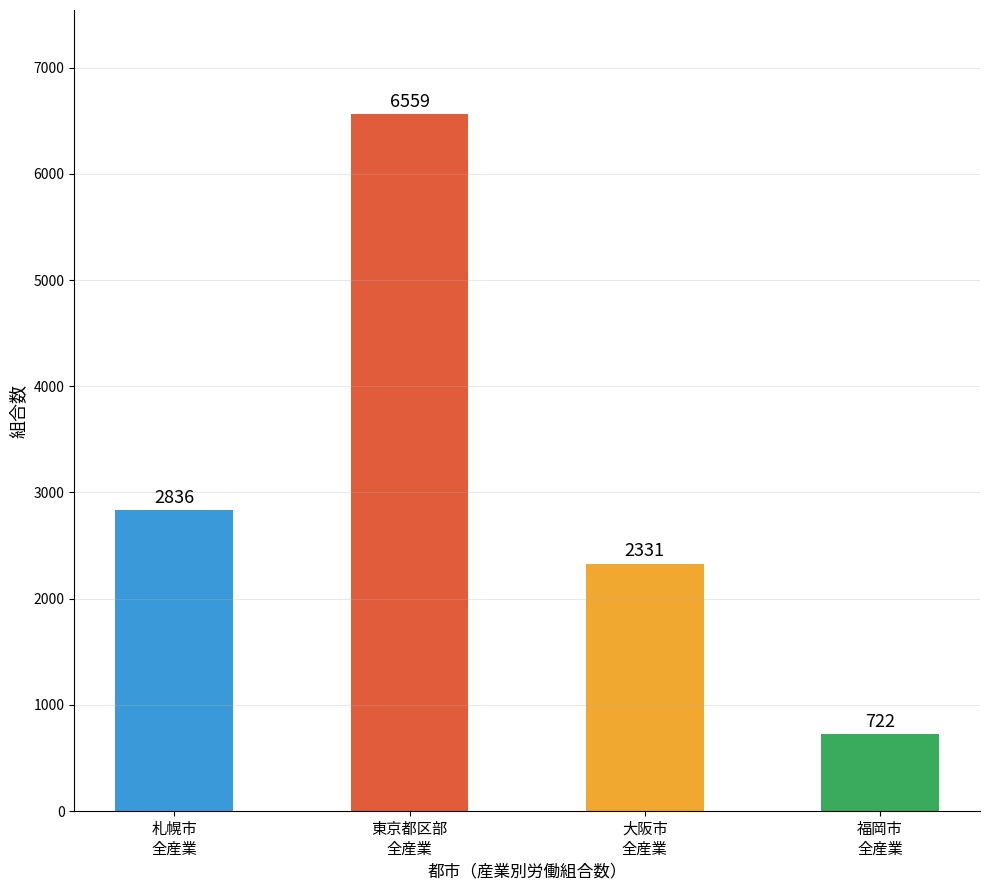

Is it true that the value at 福岡市
全産業 is 352?

False